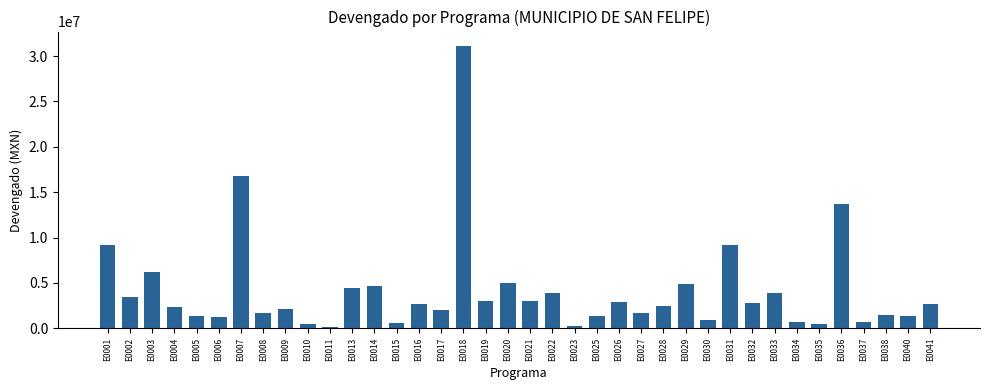

What is the difference between the maximum and second lowest values?

30844964.3